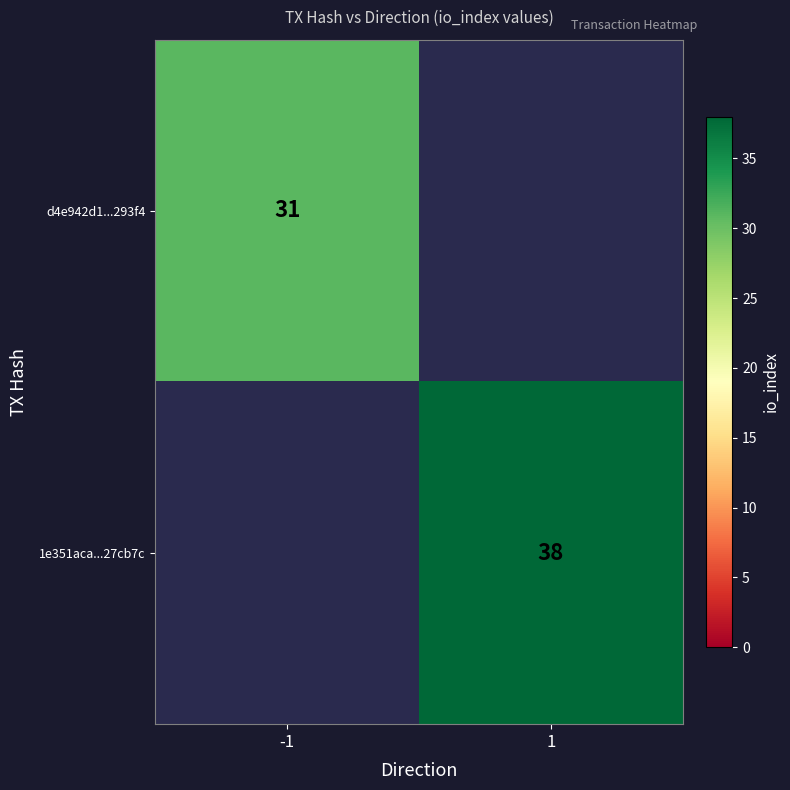

Is it true that 1e351aca...27cb7c equals 25 at 1?

False